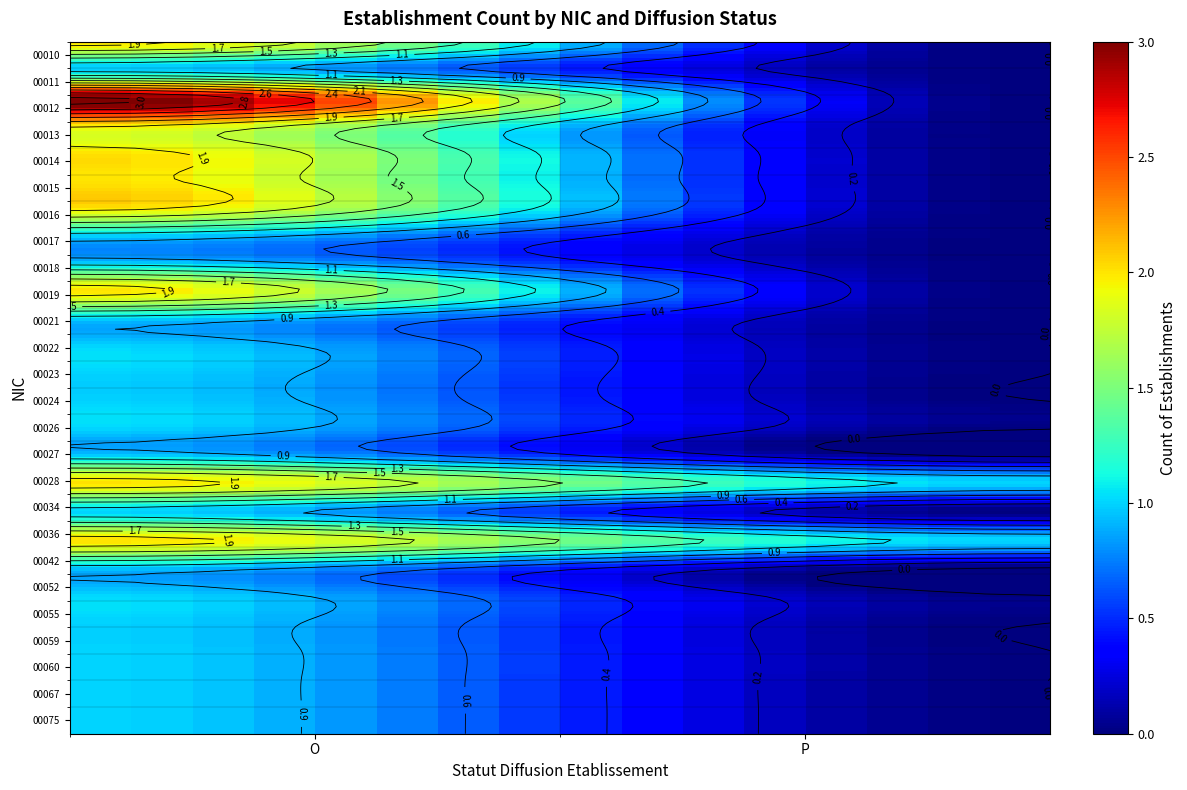

Is the value of 00075 at O greater than the value of 00012 at P?

Yes